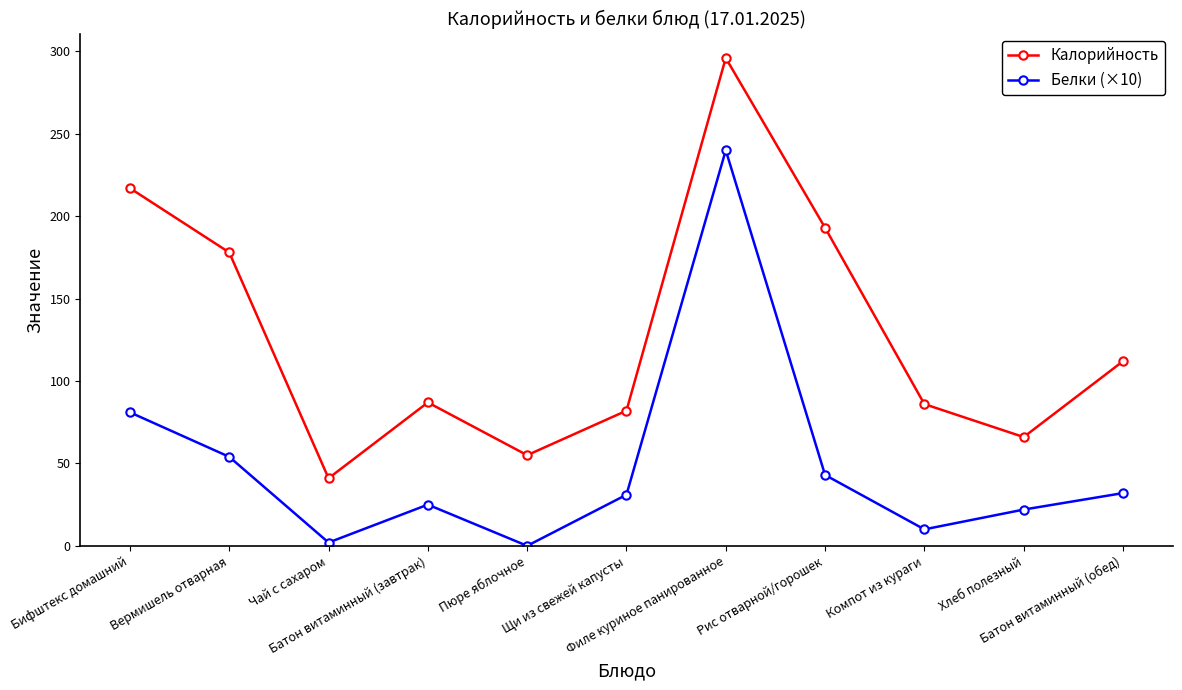

True or false: Белки (×10) and Калорийность cross at least once.

False